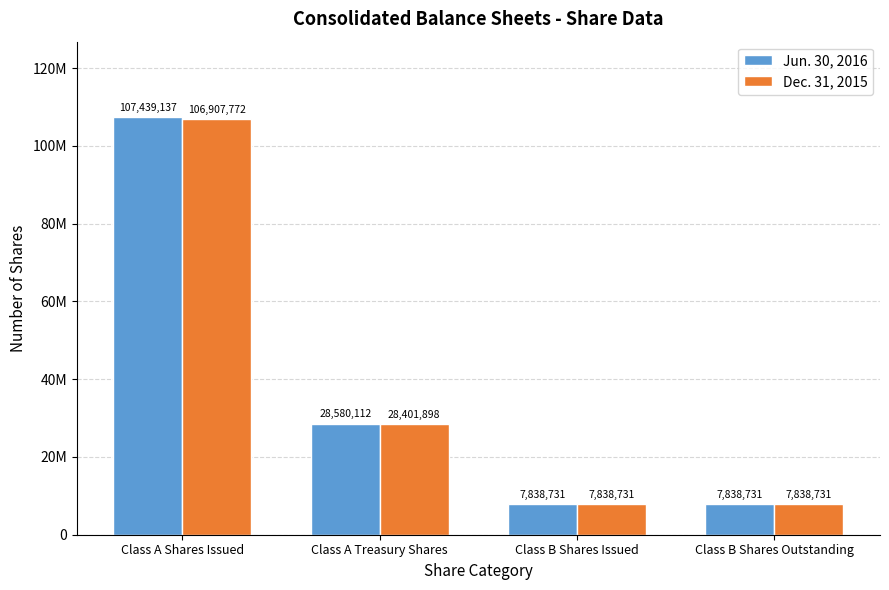

What is the difference between the second highest and second lowest values in the Dec. 31, 2015 series?

20563167